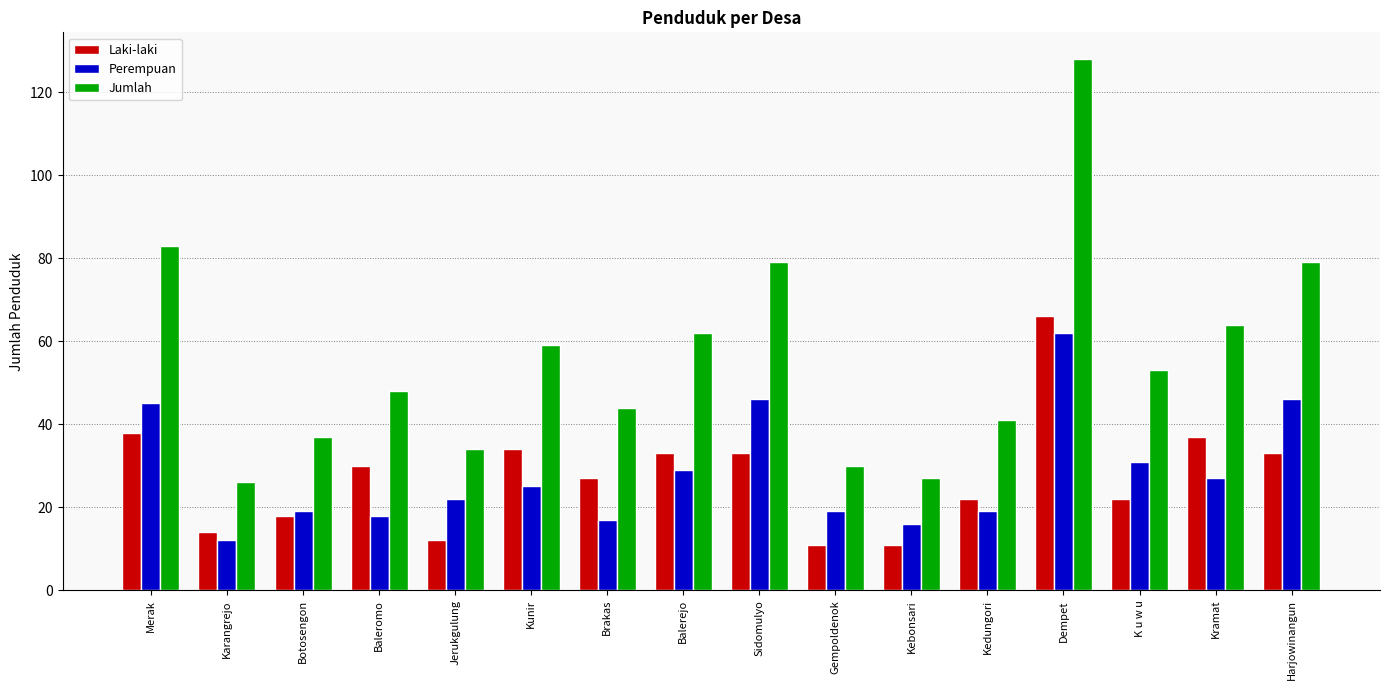

True or false: Laki-laki has a value of 6 at K u w u.

False